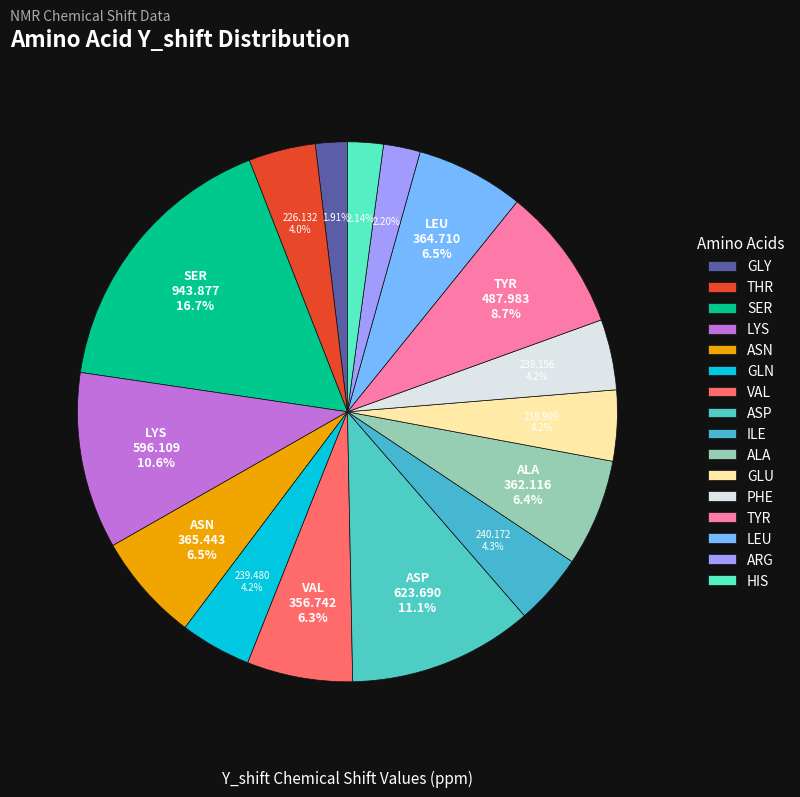

Which category has the smallest portion of the pie?

GLY